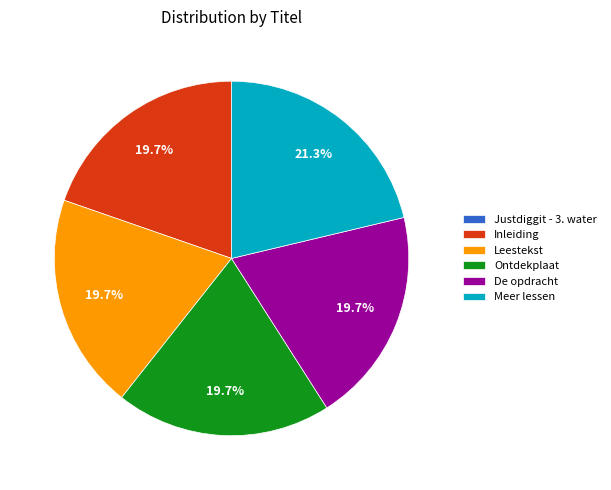

Approximately how many times larger is the value at Meer lessen compared to Ontdekplaat?

1.1